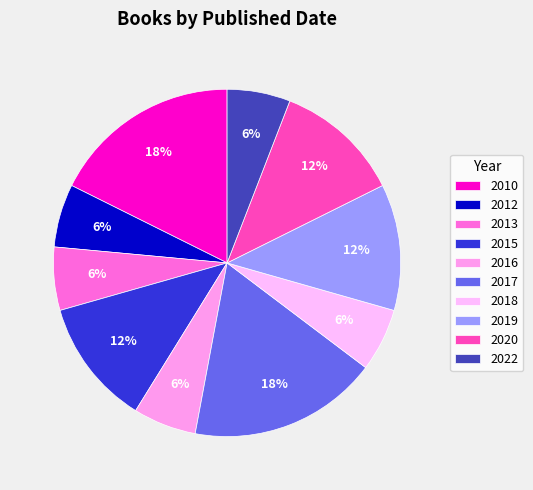

How many segments does this pie chart have?

10